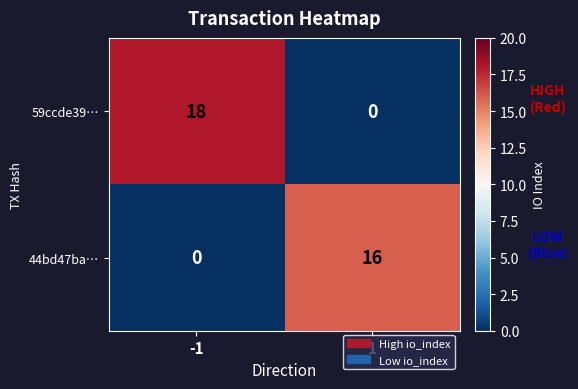

Which series has the largest total across all categories?

59ccde39…